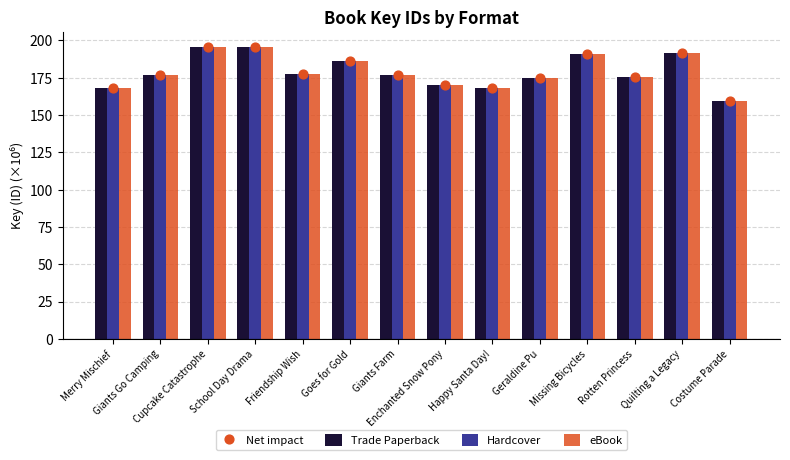

Is the value of Hardcover at Merry Mischief greater than the value of Trade Paperback at Friendship Wish?

No